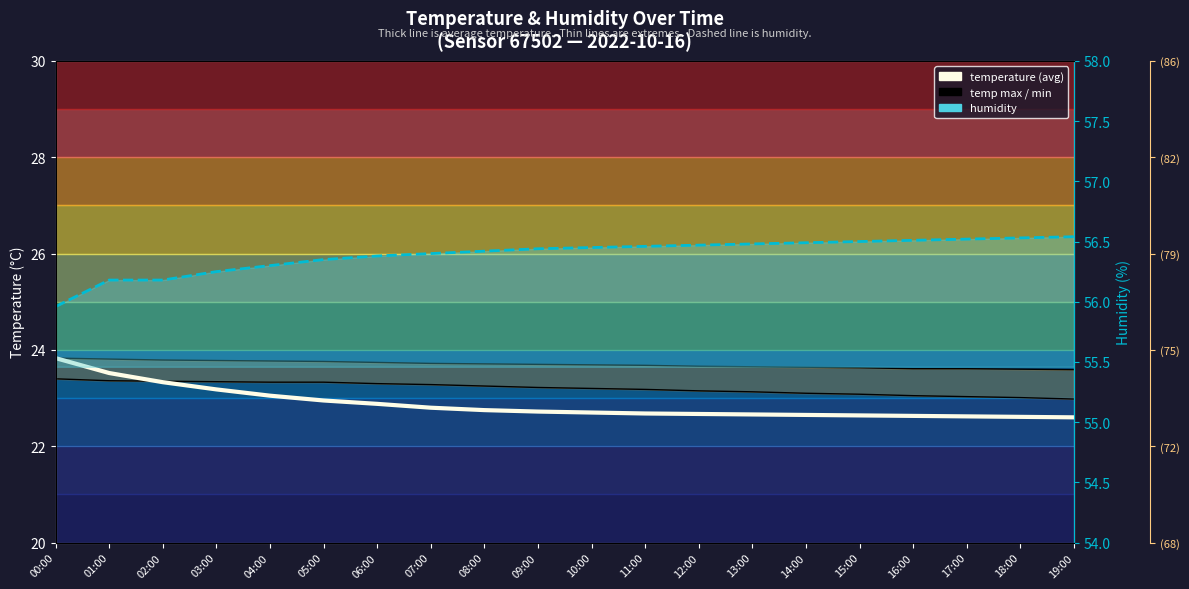

Which label corresponds to the largest value in the chart?

19:00